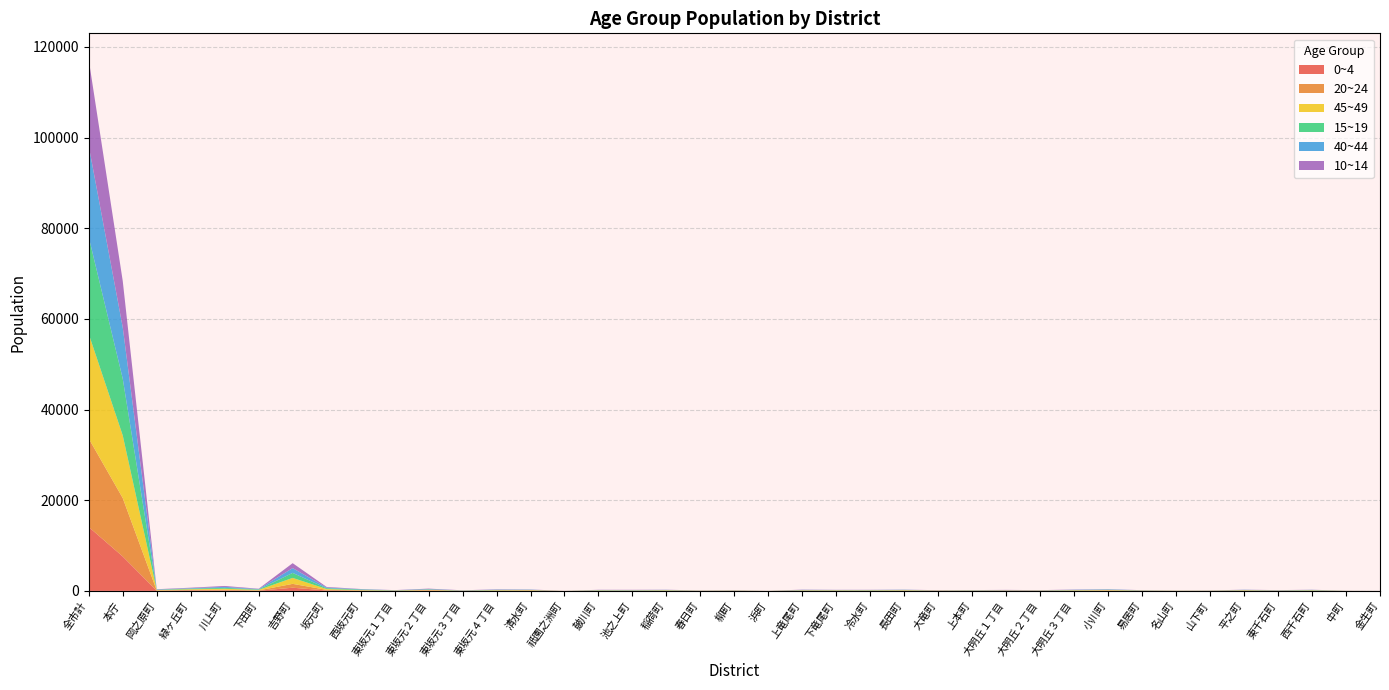

Reading left to right, list all the values displayed in this chart.

0~4: 14089	7588	37	106	99	40	703	94	38	11	70	8	26	44	5	23	28	24	9	21	2	26	38	20	36	30	11	52	9	39	45	16	9	7	12	15	12	3	1
20~24: 19510	12883	62	112	152	73	851	141	69	30	75	24	48	61	2	32	28	50	14	32	9	53	37	44	62	24	33	28	25	40	59	37	17	12	90	23	56	8	1
45~49: 23055	13816	90	148	225	116	1314	179	71	45	93	27	77	74	6	60	45	59	28	28	5	53	54	55	54	38	44	37	47	61	82	36	25	33	47	38	56	13	4
15~19: 21372	12513	59	138	201	93	1104	173	126	40	89	34	74	41	2	48	42	55	16	30	5	48	50	51	61	19	40	23	31	51	69	28	15	17	44	29	59	4	2
40~44: 20104	11325	71	97	213	91	1058	155	69	23	79	20	56	53	0	44	50	37	17	19	4	51	30	37	38	25	33	47	20	59	72	34	11	16	50	39	46	12	2
10~14: 19017	10218	53	109	198	68	1089	134	48	26	99	25	64	39	6	39	46	35	18	21	5	48	28	35	29	24	23	38	39	48	45	14	11	22	28	31	29	10	2